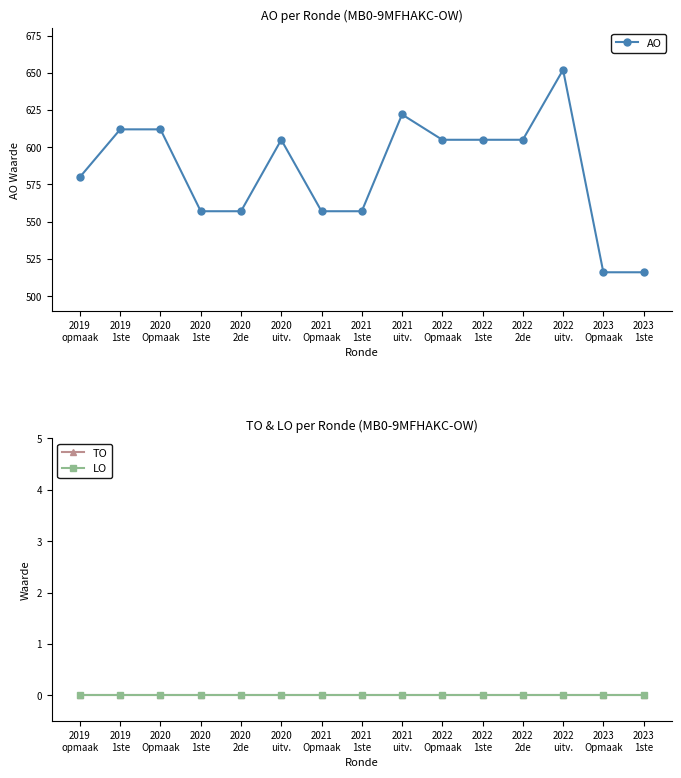

What are all the series names shown in the legend?

AO, TO, LO